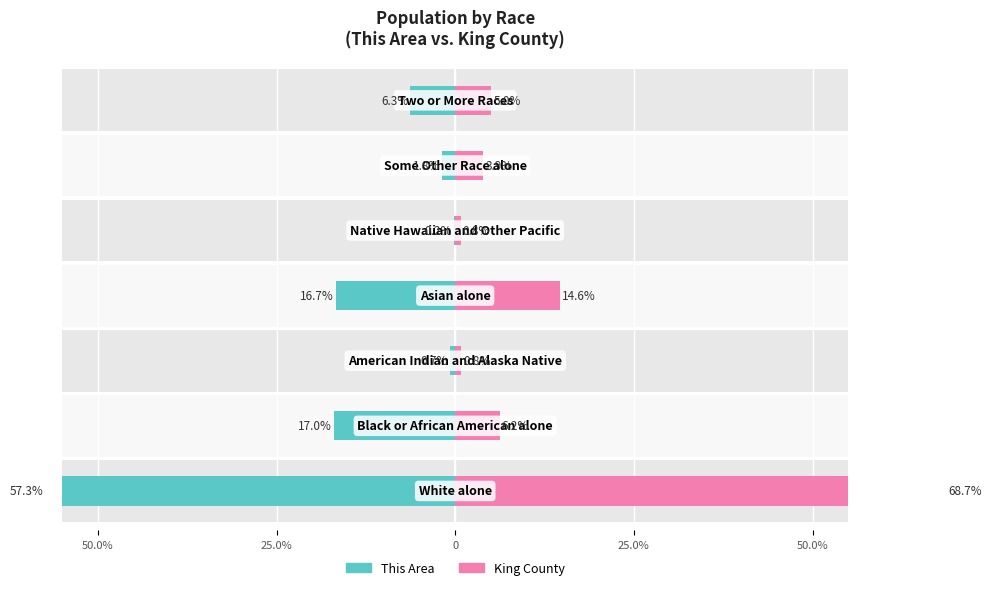

Does the chart contain stacked bars?

No